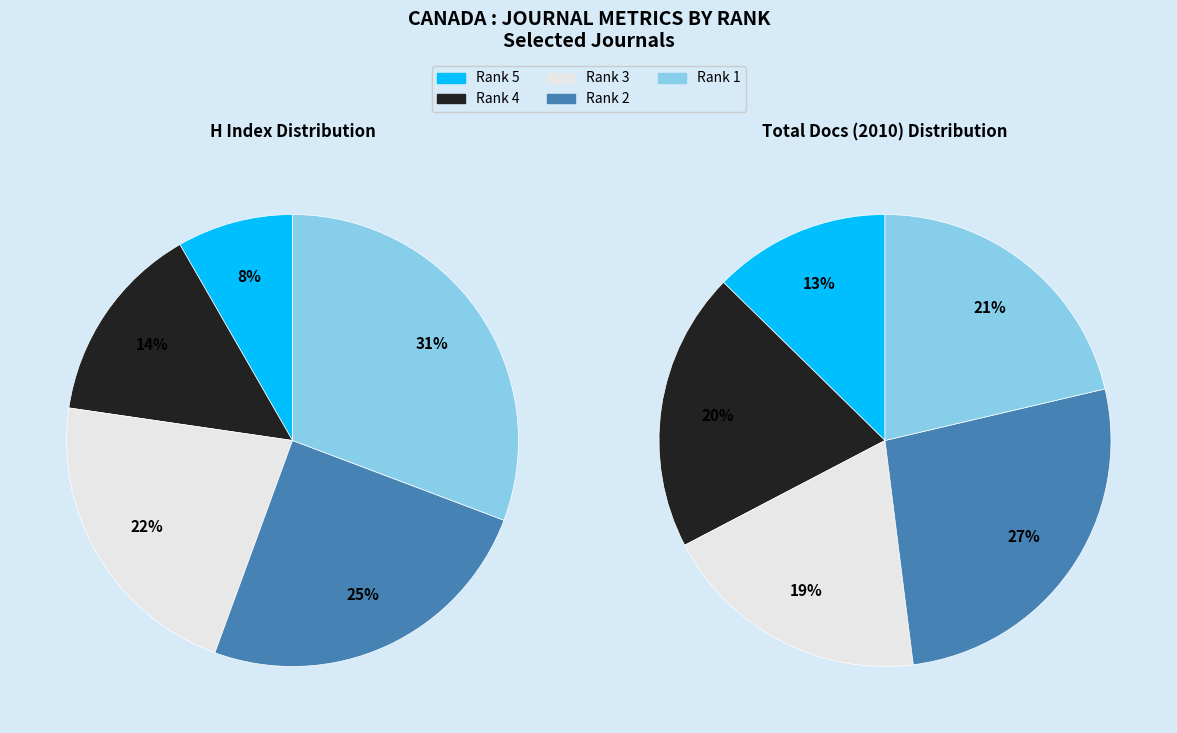

How many slices are in this pie chart?

5